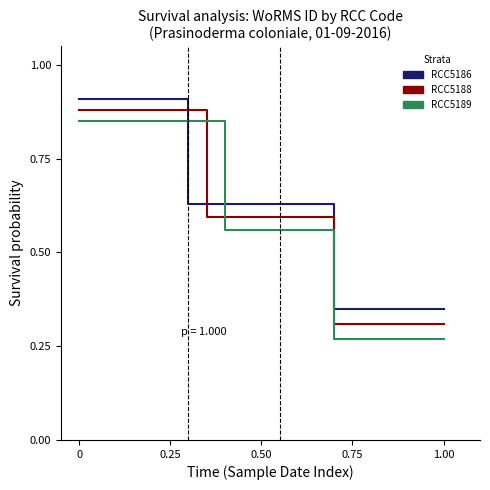

How many categories are shown in the chart?

6